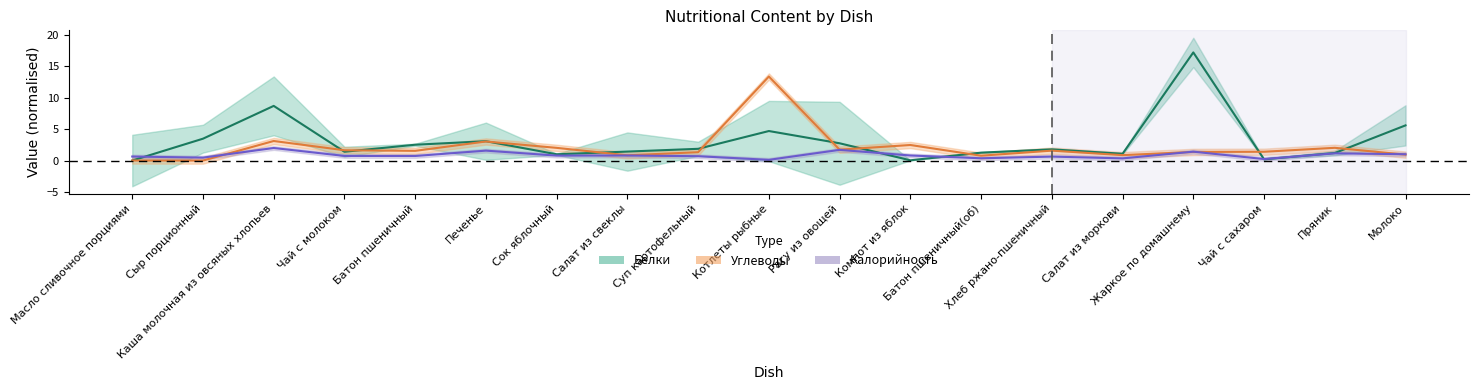

How many lines are shown in the chart?

3